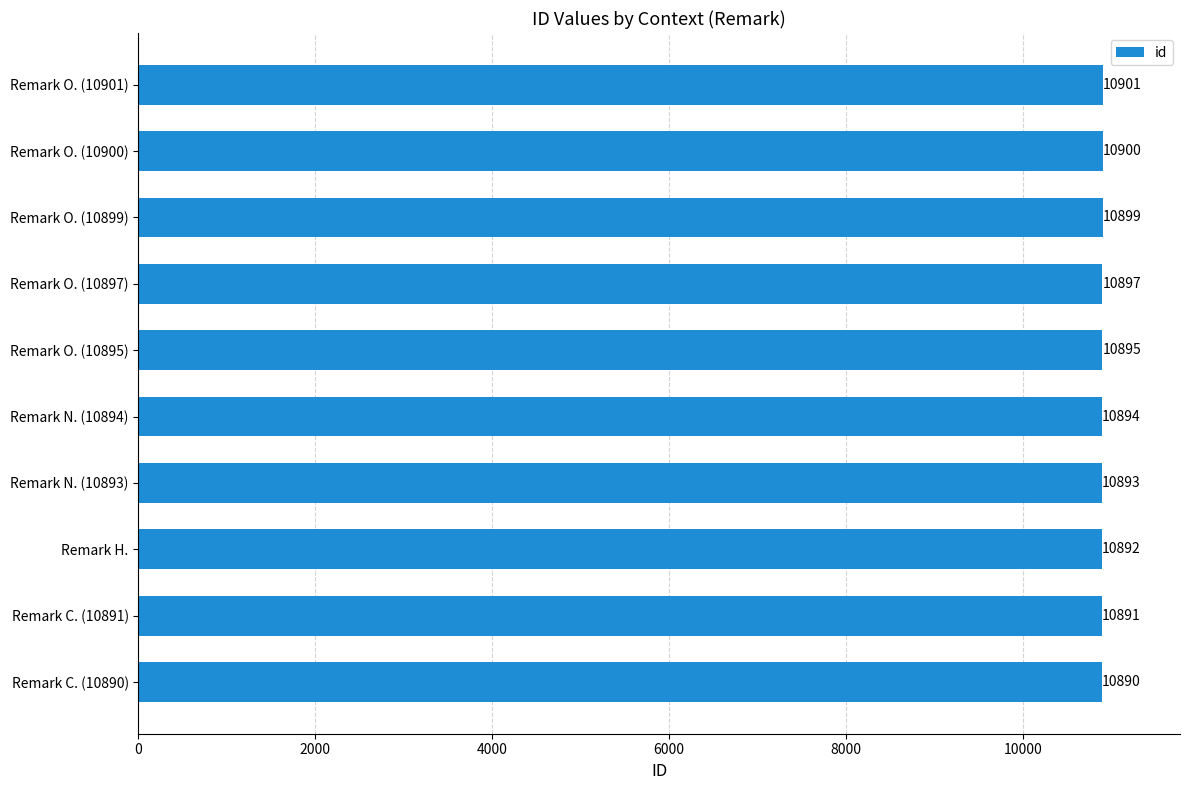

True or false: the data shows 10893 at Remark N. (10893).

True